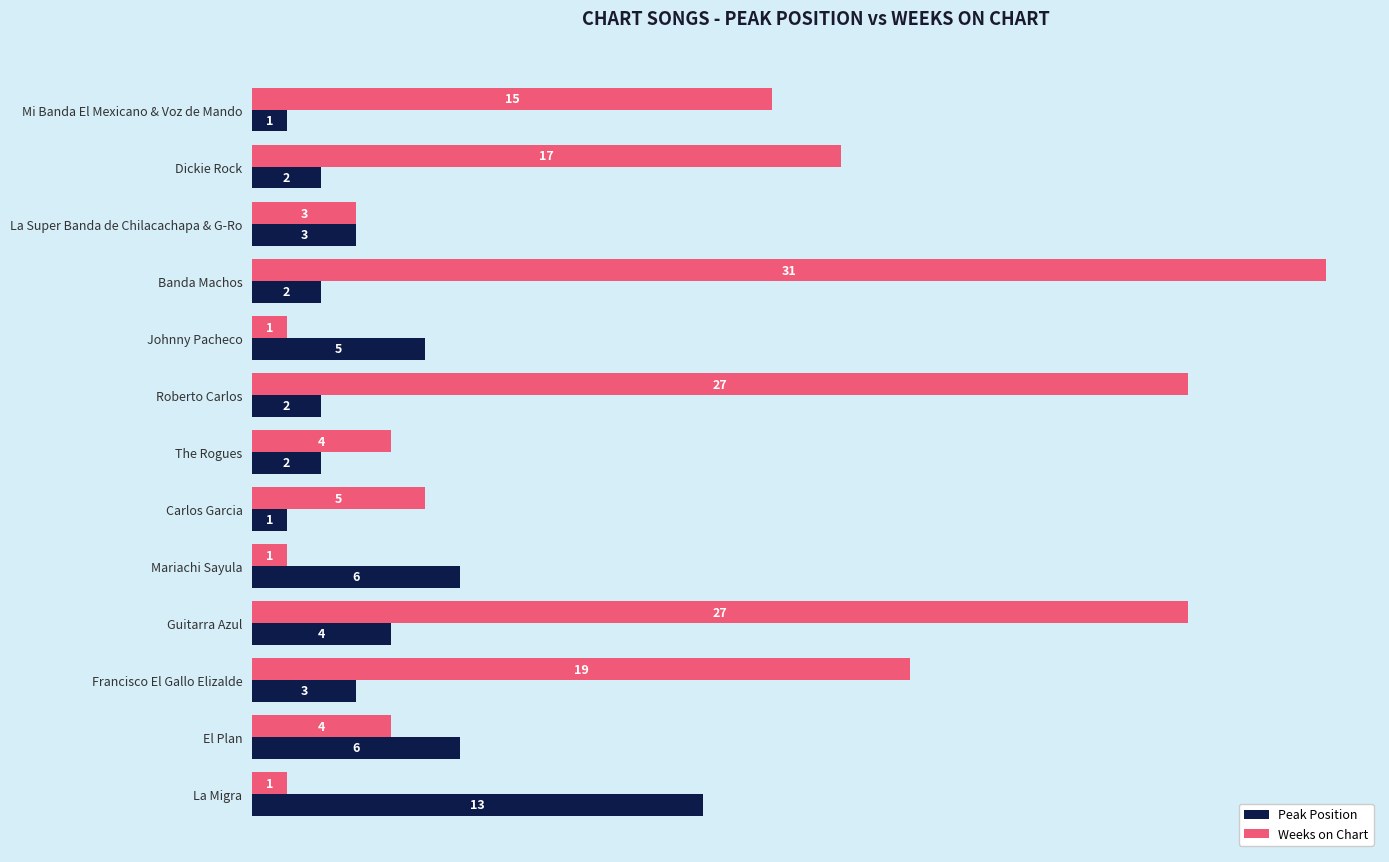

What value does the Weeks on Chart series have at El Plan, to the nearest 5?

5